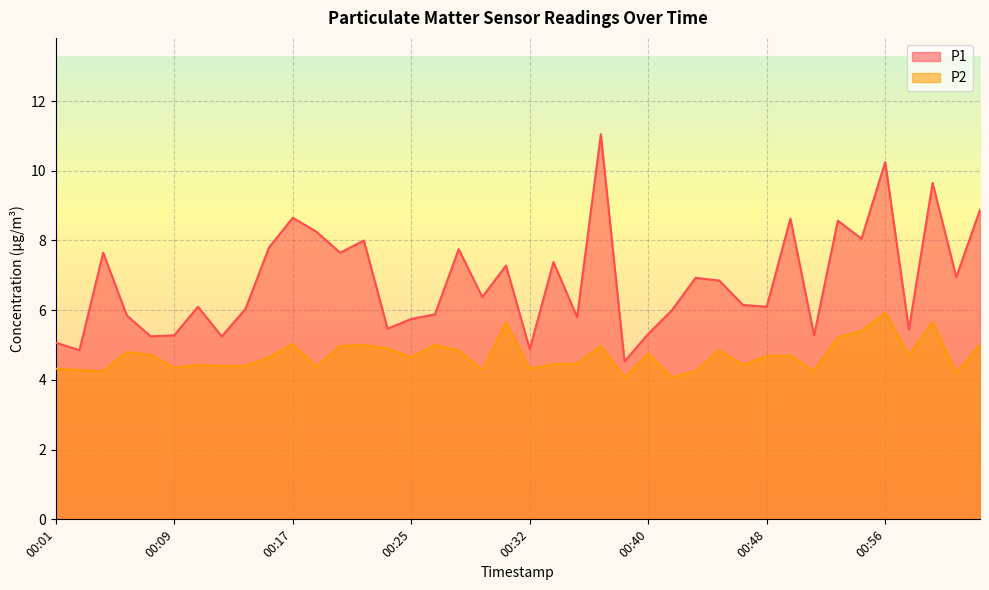

At which category is the sum across all series the highest?

00:56